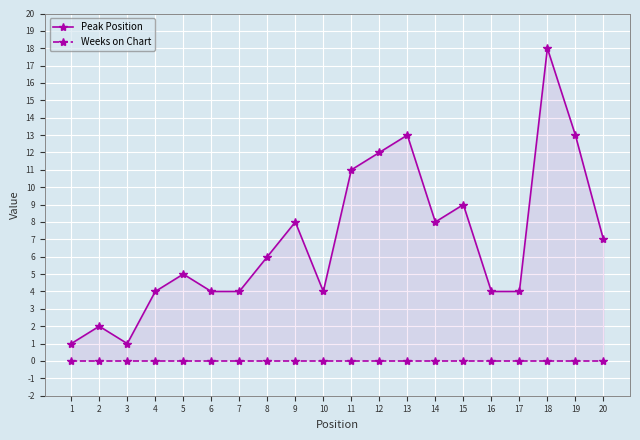

What is the spread (max minus min) of values at 17?

4